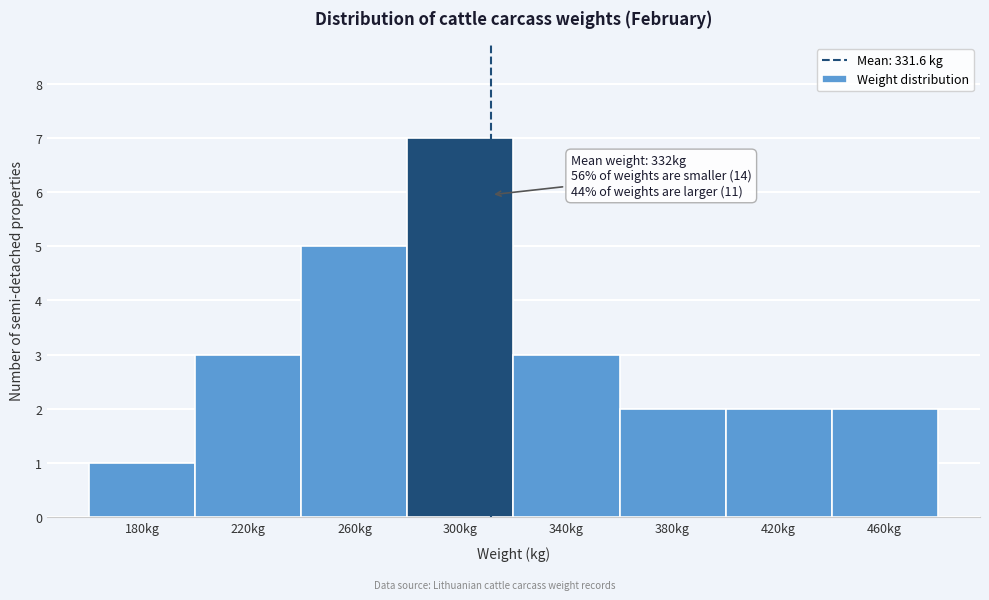

Reading right to left, what are all the values shown in this chart?

460kg=2	420kg=2	380kg=2	340kg=3	300kg=7	260kg=5	220kg=3	180kg=1